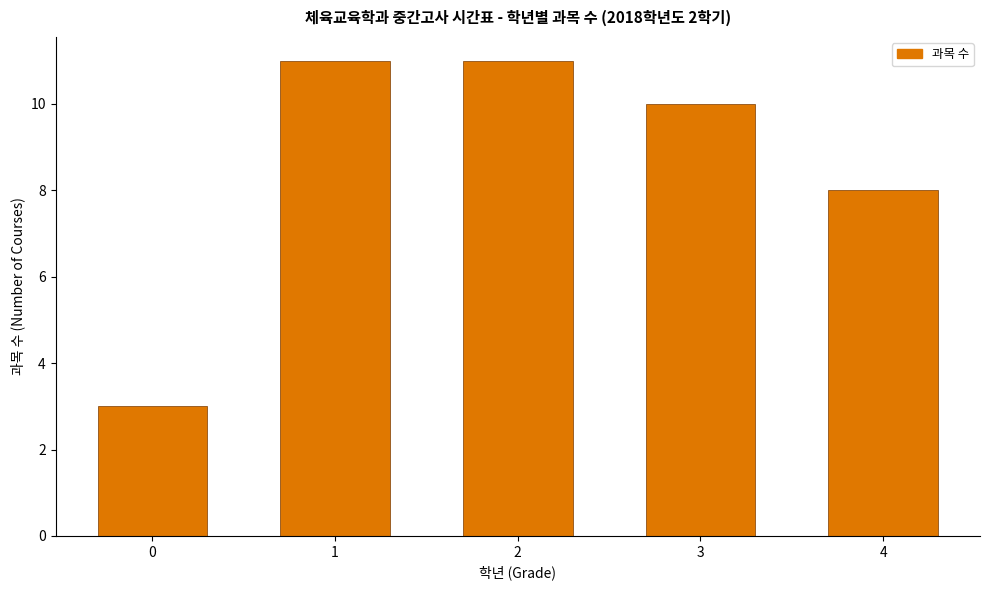

Reading left to right, transcribe all the data shown in this chart.

0=3	1=11	2=11	3=10	4=8